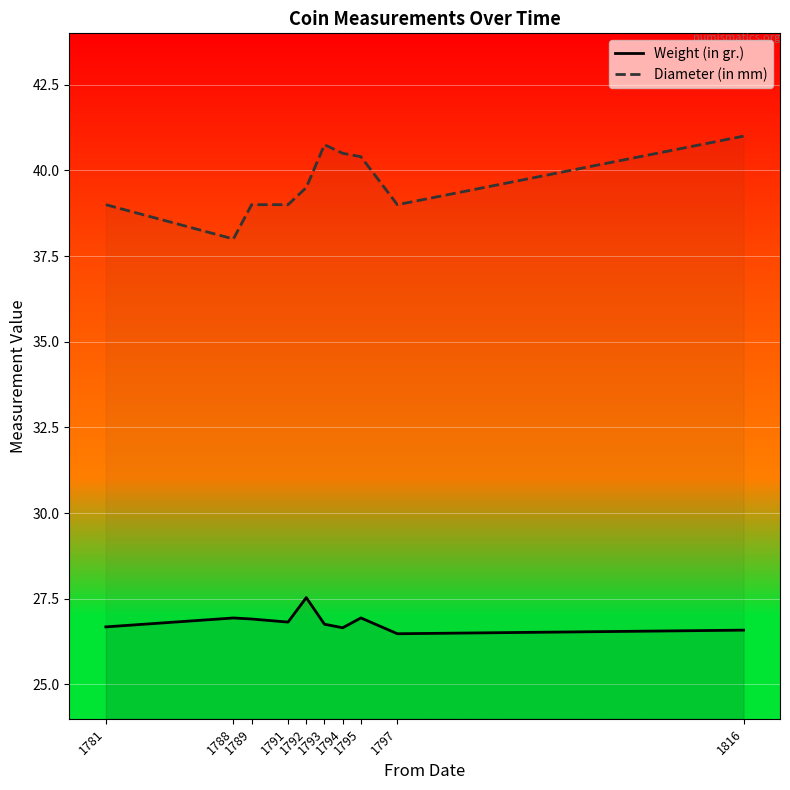

What are all the series names shown in the legend?

Weight (in gr.), Diameter (in mm)